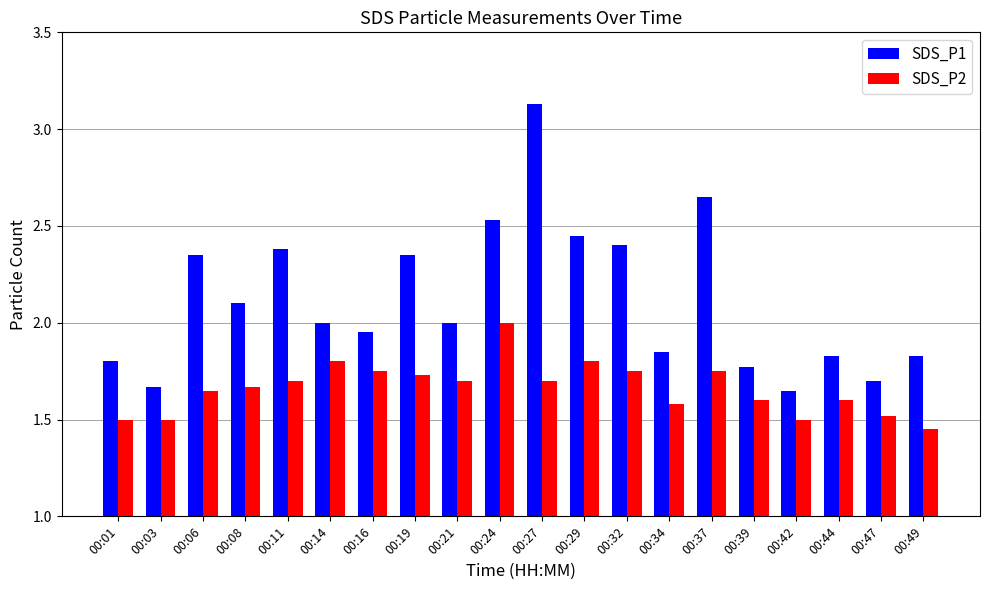

What is the difference between the SDS_P1 values at 00:29 and 00:27?

0.7